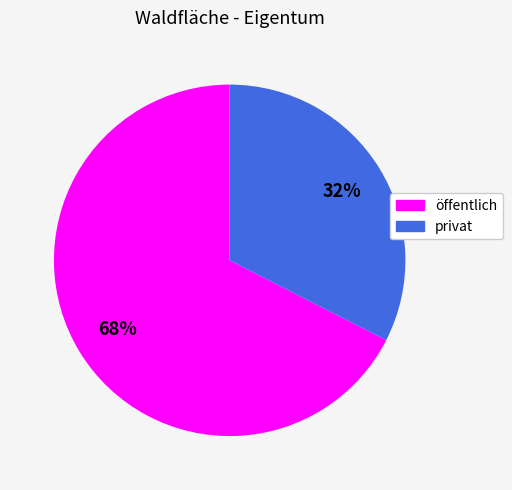

Between privat and öffentlich, which is larger?

öffentlich